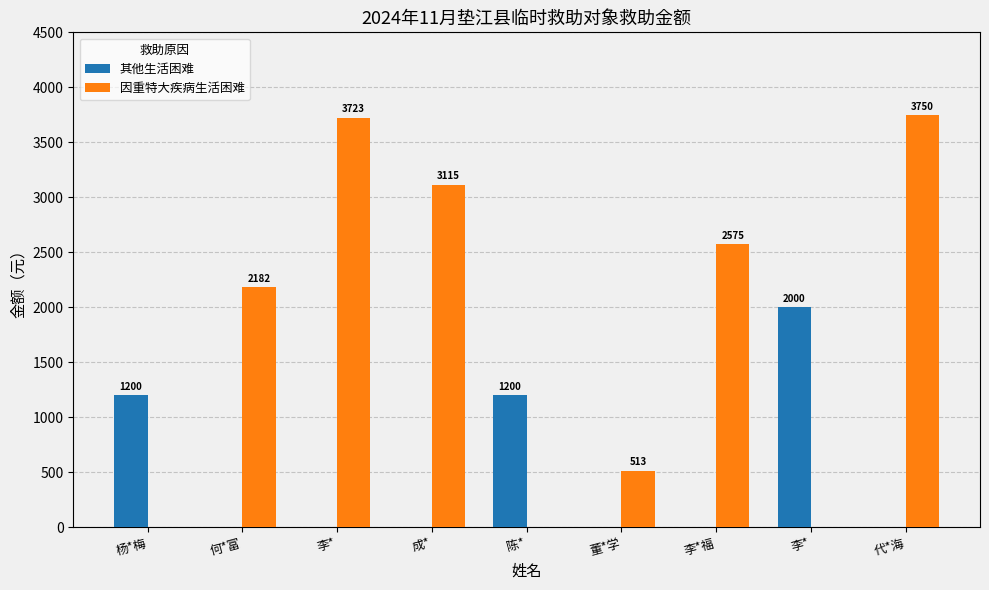

How many series are shown in this chart?

2